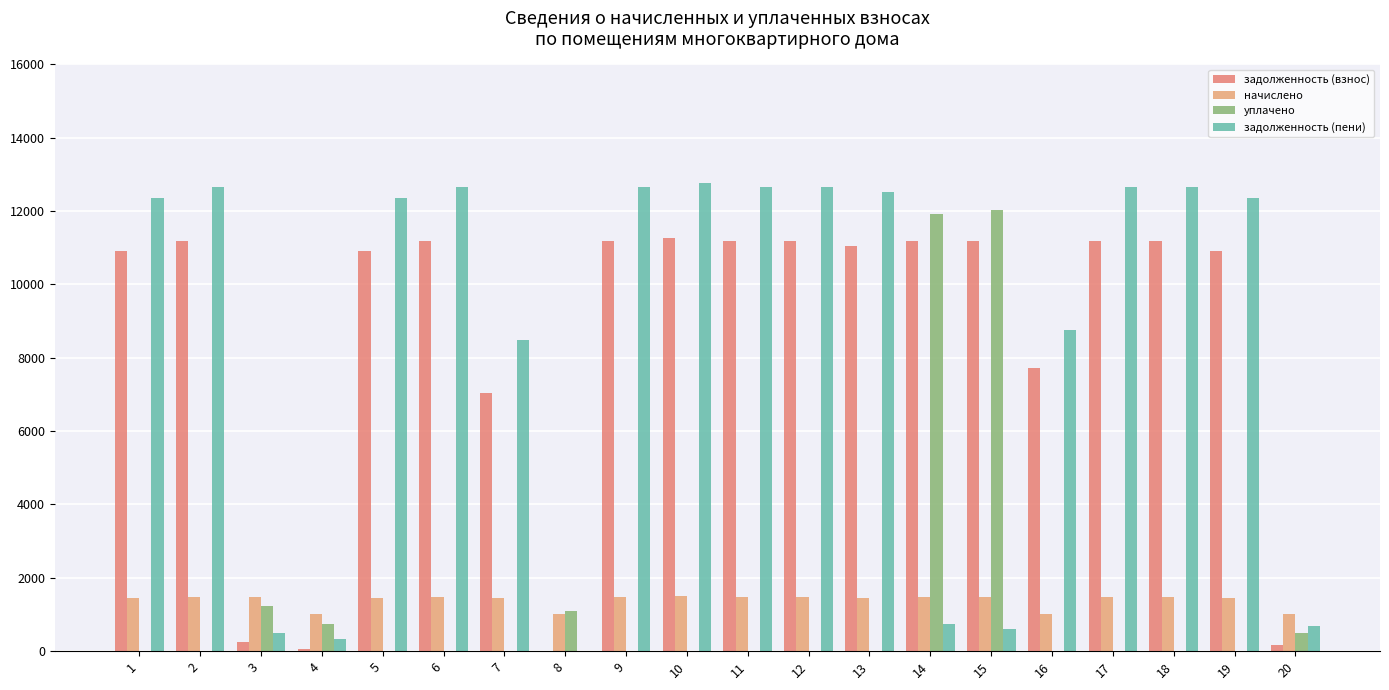

How many groups of bars are there?

20